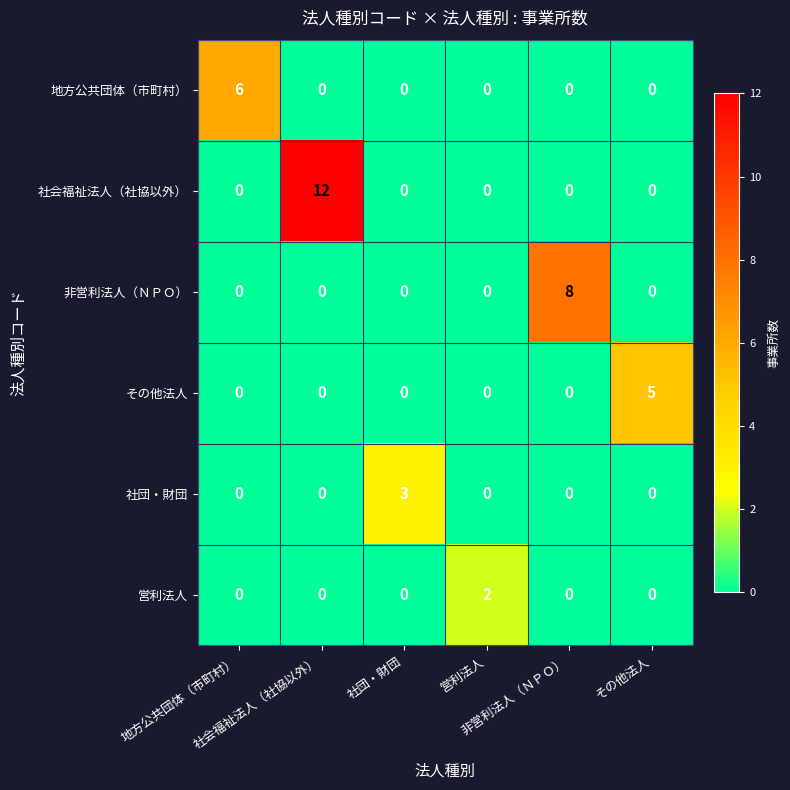

At how many categories does at least one series exceed 0?

6